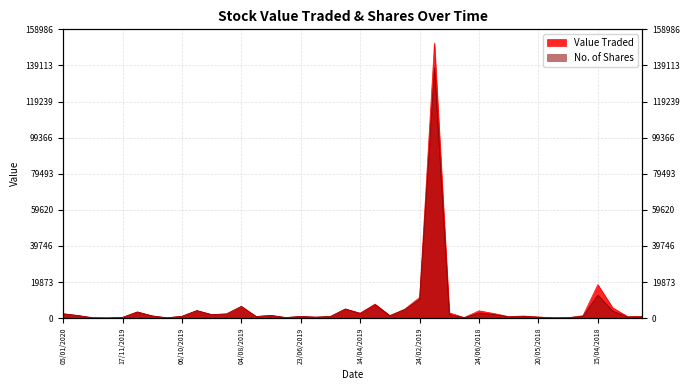

Does the chart display data point markers on the line(s)?

No